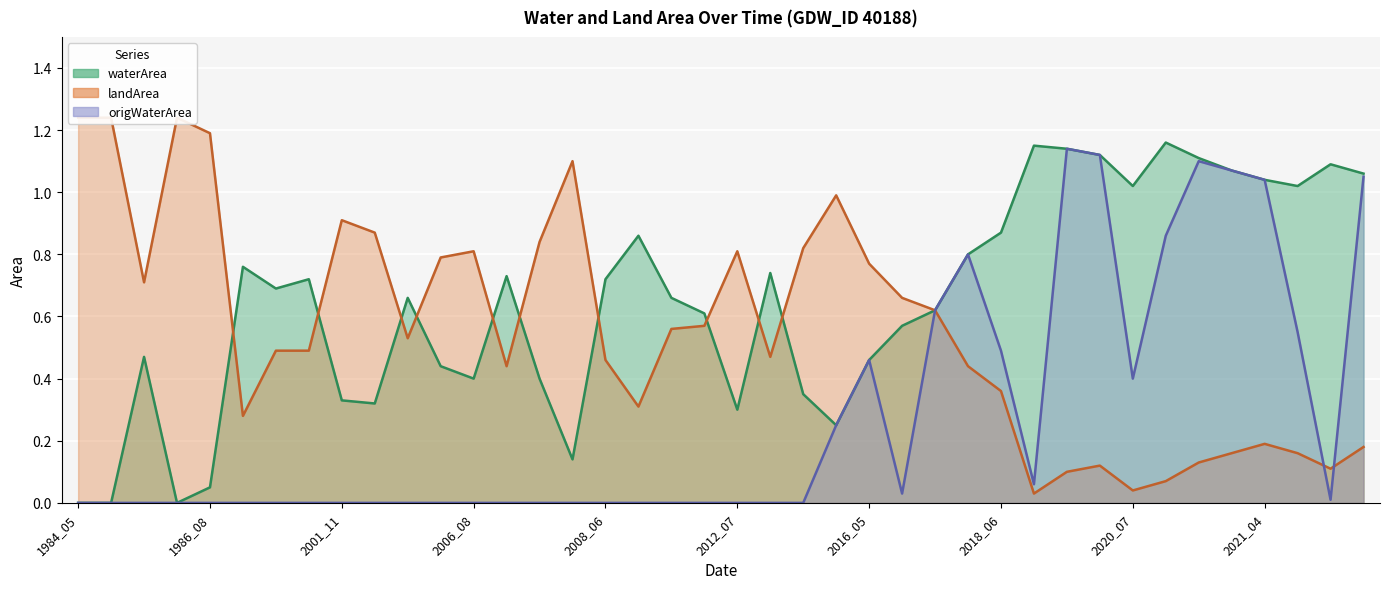

What is the sum of the origWaterArea values at 2020_04 and 2021_07?

1.7